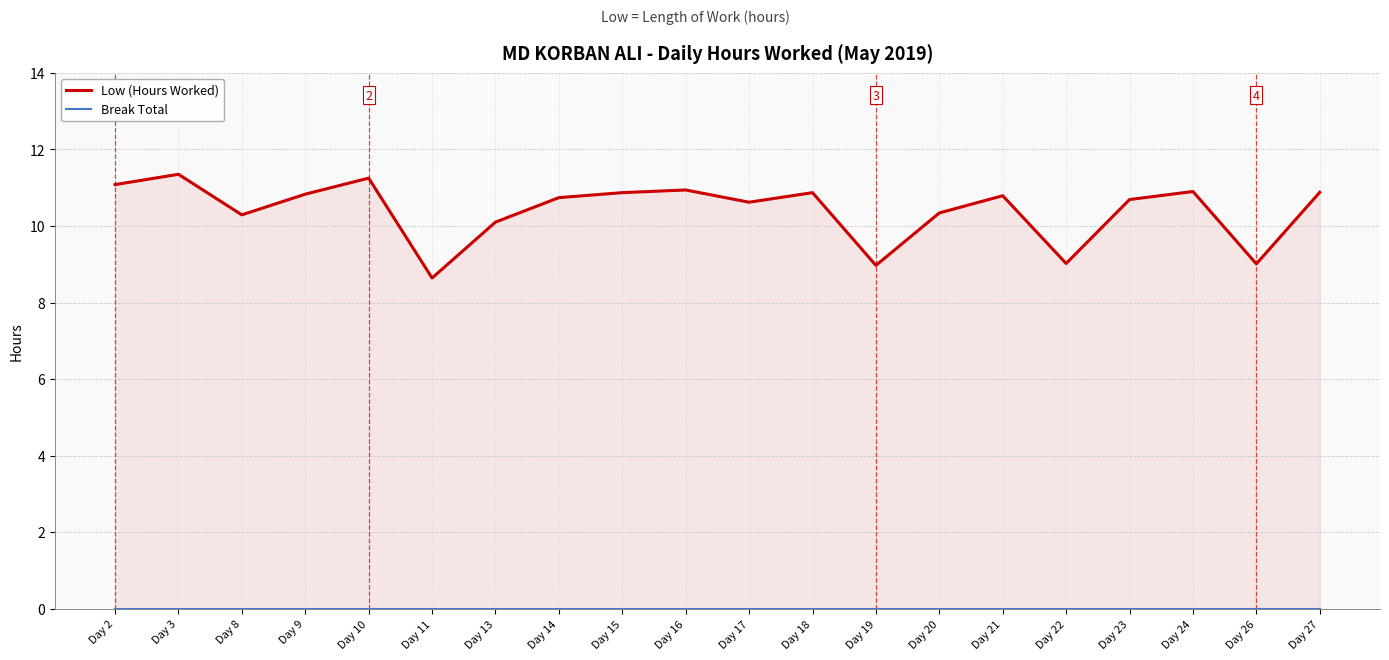

Rank the categories by Break Total value from highest to lowest.

Day 2, Day 3, Day 8, Day 9, Day 10, Day 11, Day 13, Day 14, Day 15, Day 16, Day 17, Day 18, Day 19, Day 20, Day 21, Day 22, Day 23, Day 24, Day 26, Day 27